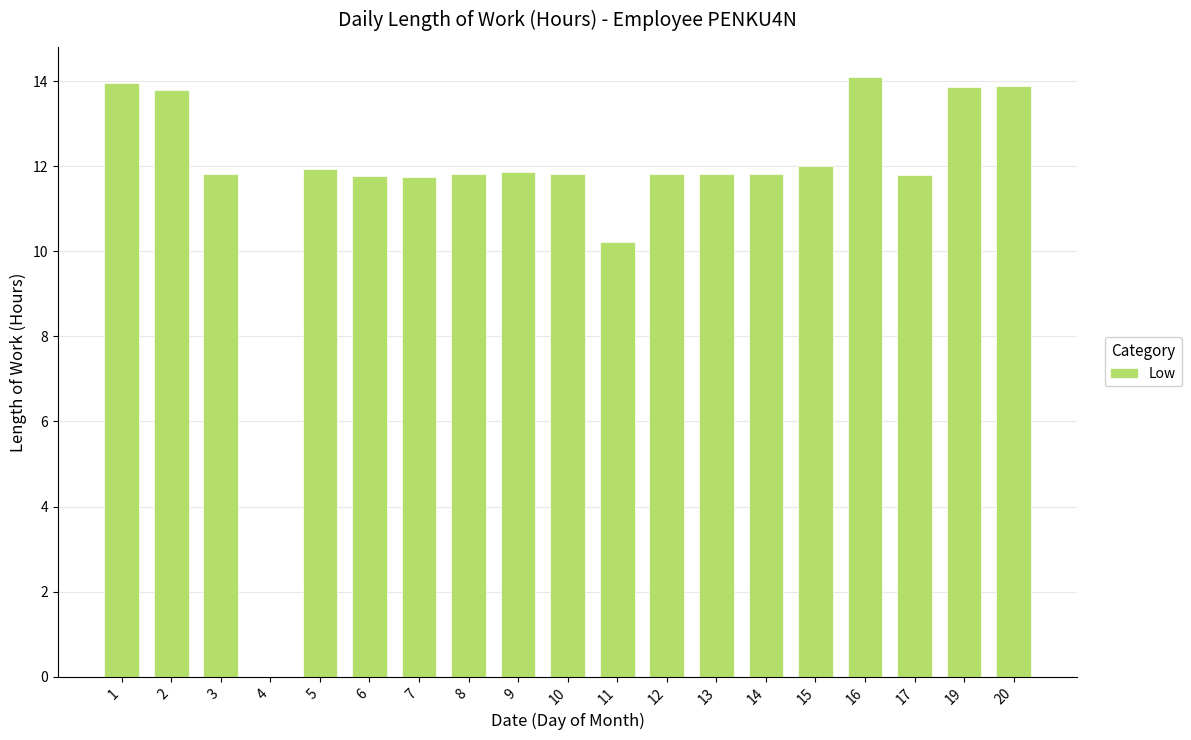

What is the greatest value displayed?

14.1